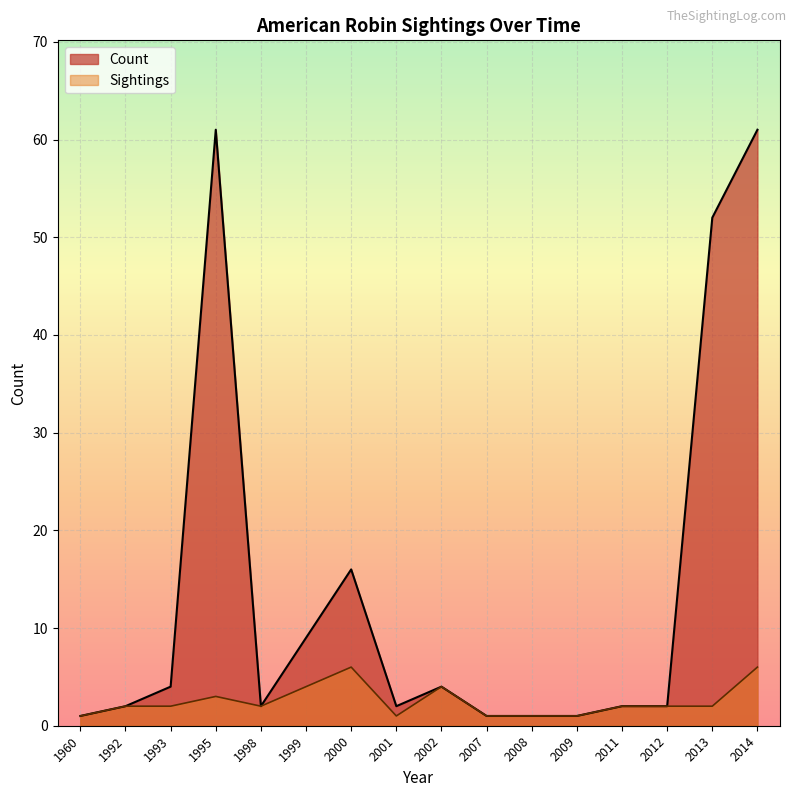

Where is Sightings nearest to the value 1?

2009